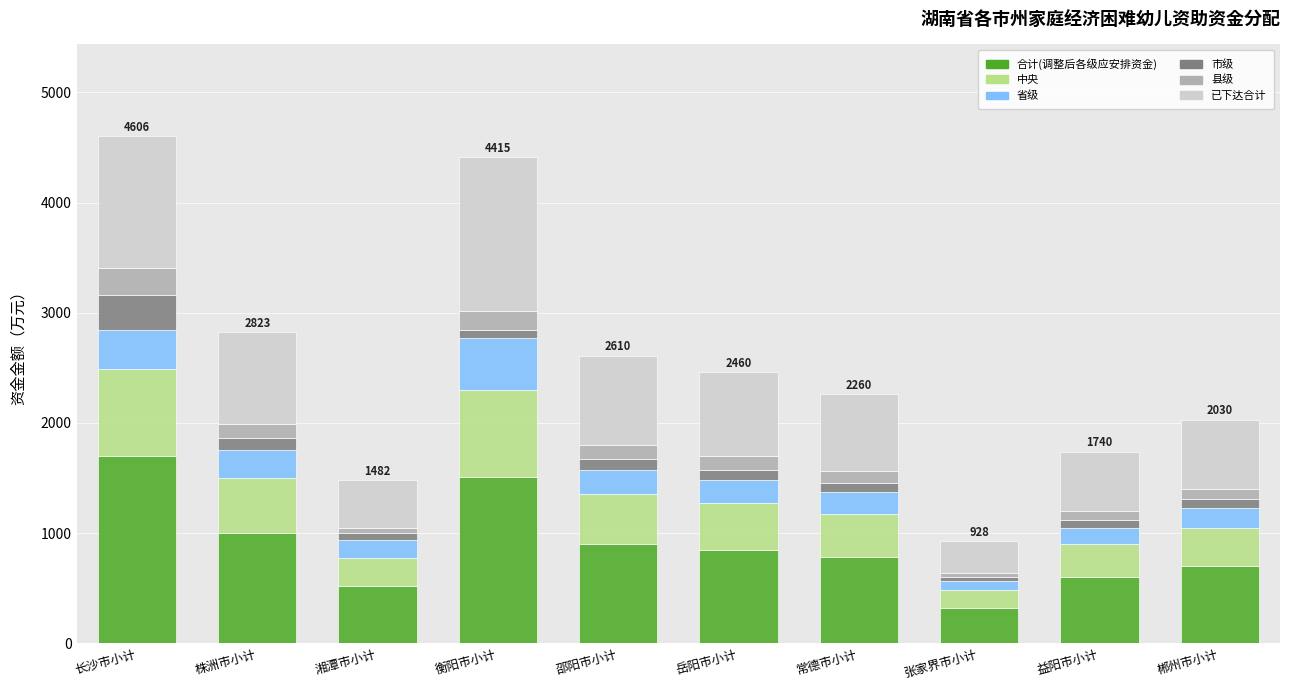

What is the total value across all series at 郴州市小计?

2030.0